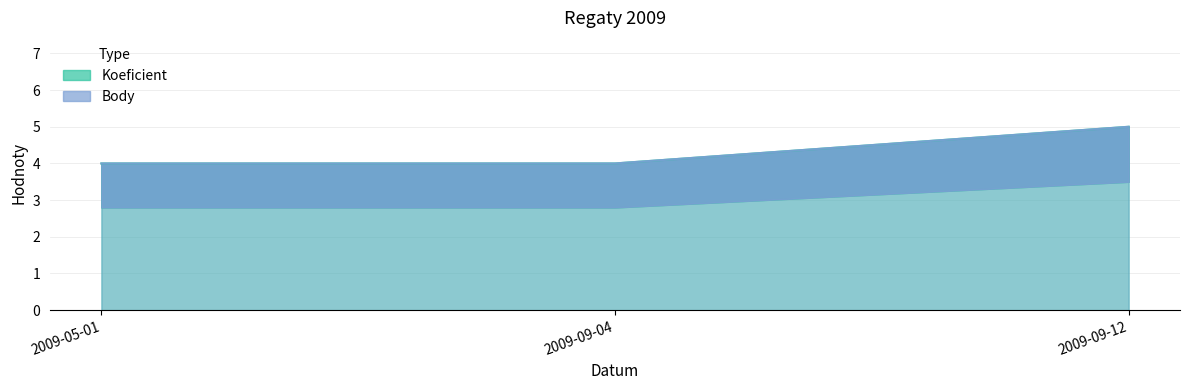

At which category is the sum across all series the highest?

2009-09-12